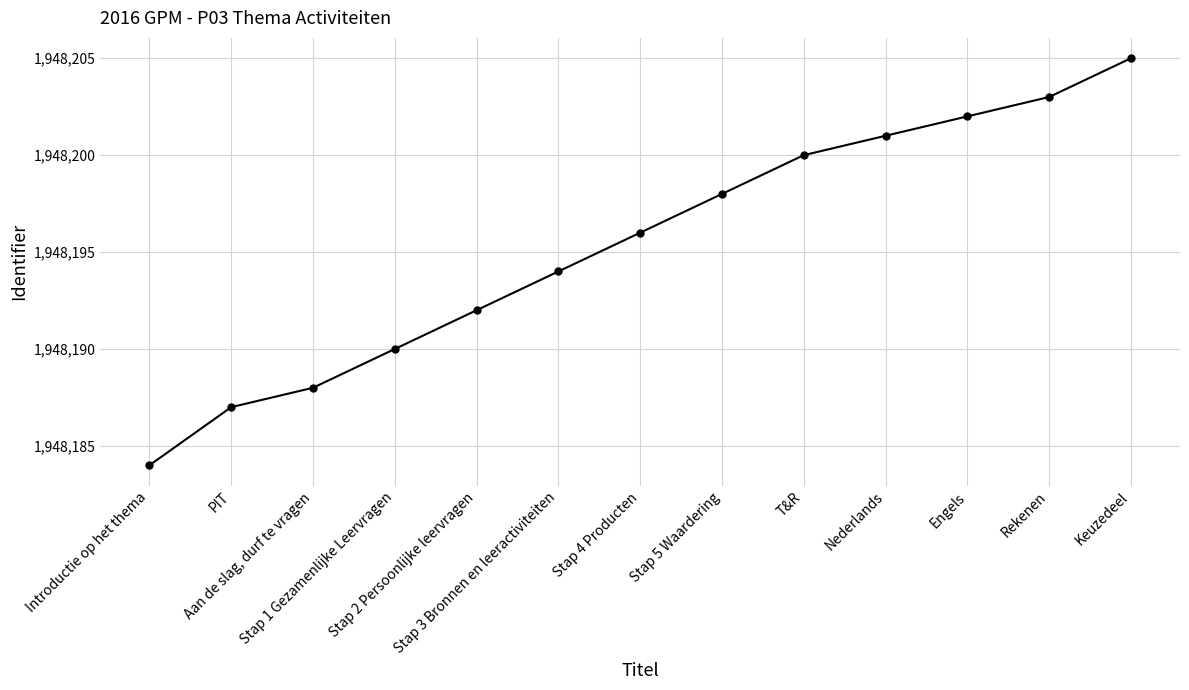

True or false: there are more than 2 points higher than both neighbors.

False